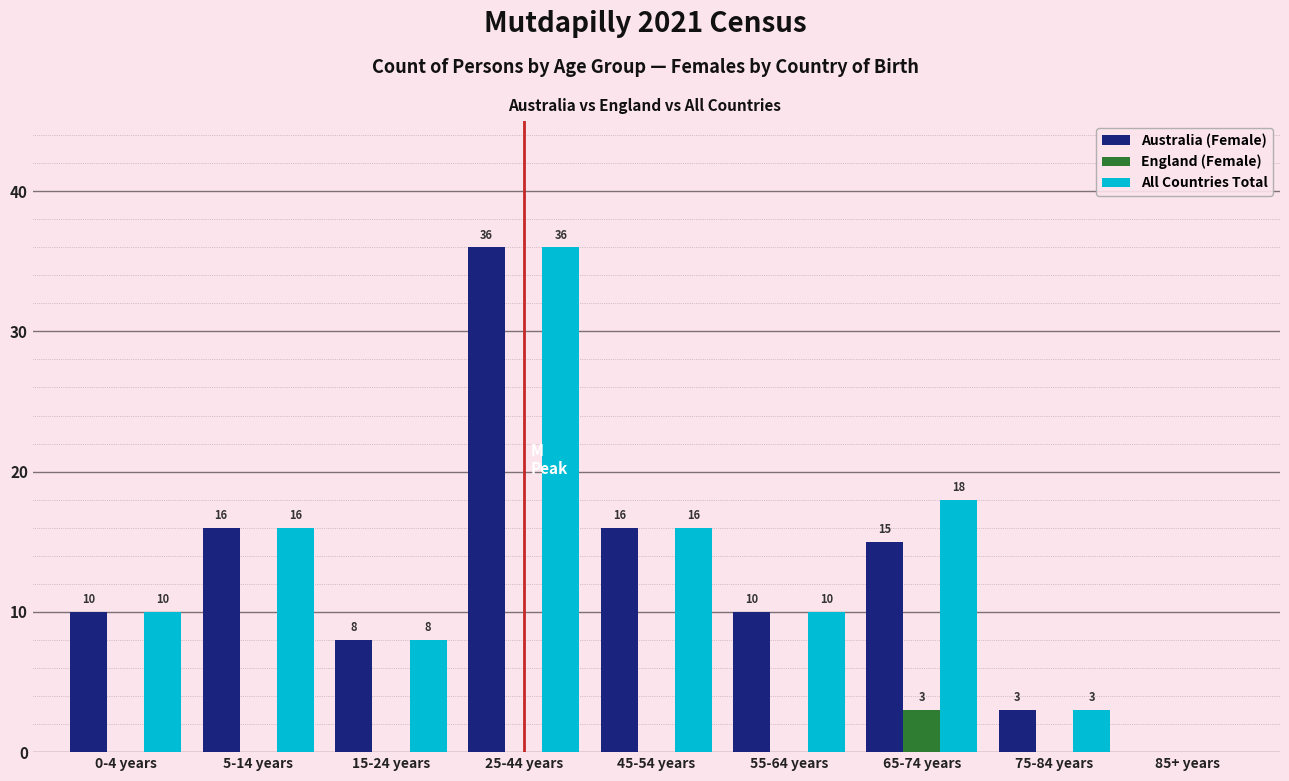

Reading right to left, transcribe all the data shown in this chart.

Australia (Female): 85+ years=0	75-84 years=3	65-74 years=15	55-64 years=10	45-54 years=16	25-44 years=36	15-24 years=8	5-14 years=16	0-4 years=10
England (Female): 85+ years=0	75-84 years=0	65-74 years=3	55-64 years=0	45-54 years=0	25-44 years=0	15-24 years=0	5-14 years=0	0-4 years=0
All Countries Total: 85+ years=0	75-84 years=3	65-74 years=18	55-64 years=10	45-54 years=16	25-44 years=36	15-24 years=8	5-14 years=16	0-4 years=10